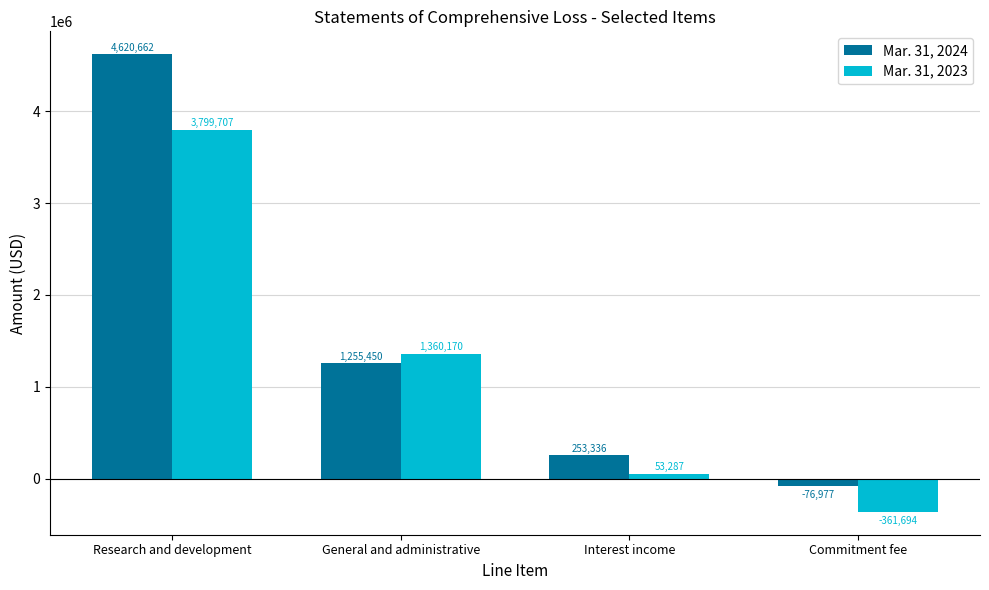

How many groups of bars are there?

4